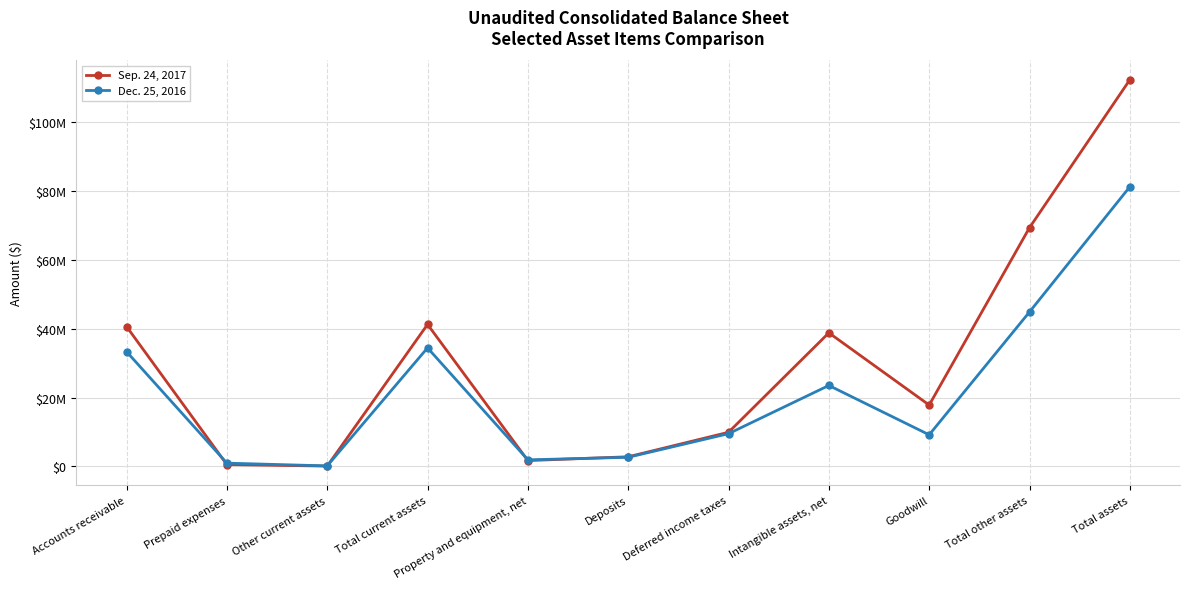

Does the chart have visible grid lines?

Yes